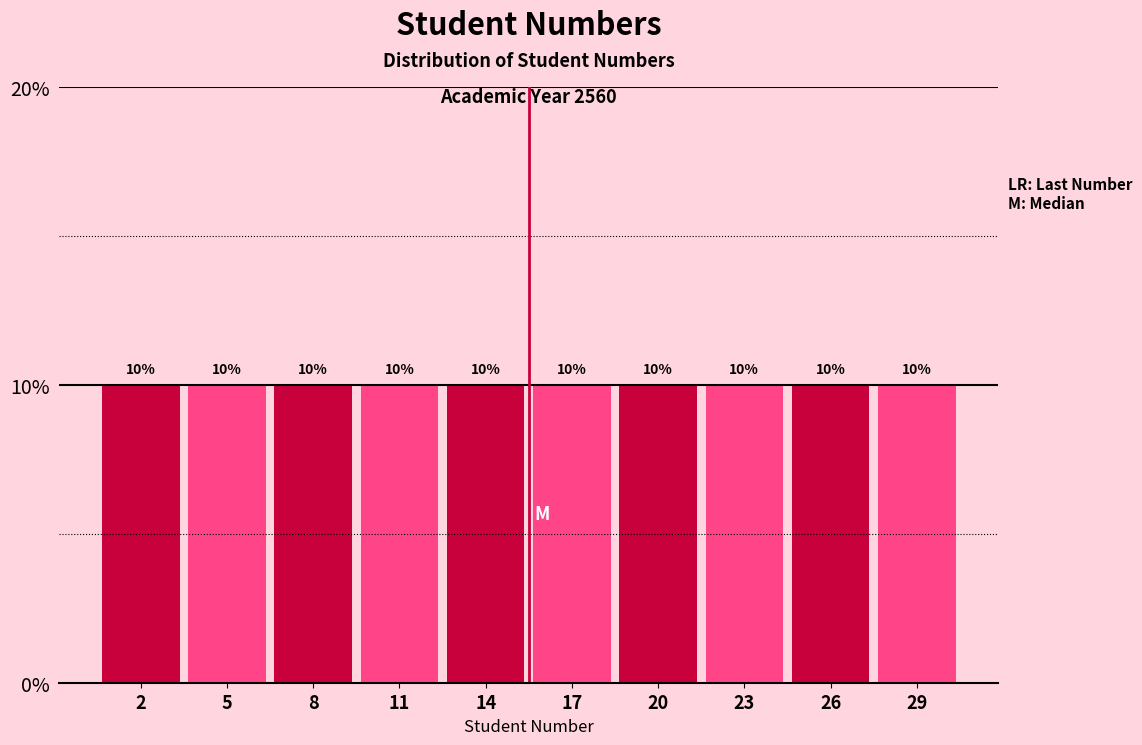

Reading left to right, transcribe this chart: for each bar, give the range it covers on the x-axis and its height.

0.5 to 3.5: 10
3.5 to 6.5: 10
6.5 to 9.5: 10
9.5 to 12.5: 10
12.5 to 15.5: 10
15.5 to 18.5: 10
18.5 to 21.5: 10
21.5 to 24.5: 10
24.5 to 27.5: 10
27.5 to 30.5: 10